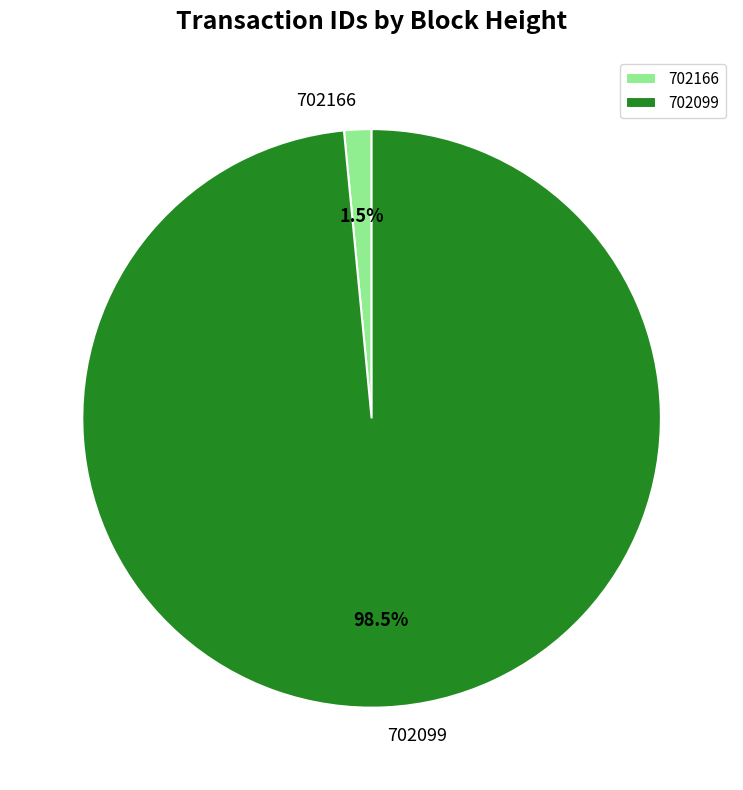

What is the largest slice in the pie chart?

702099